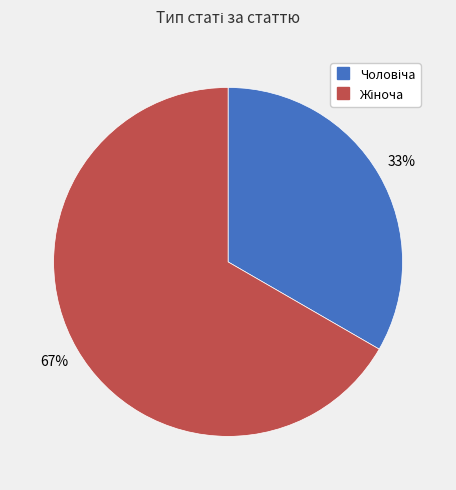

How many slices are in this pie chart?

2